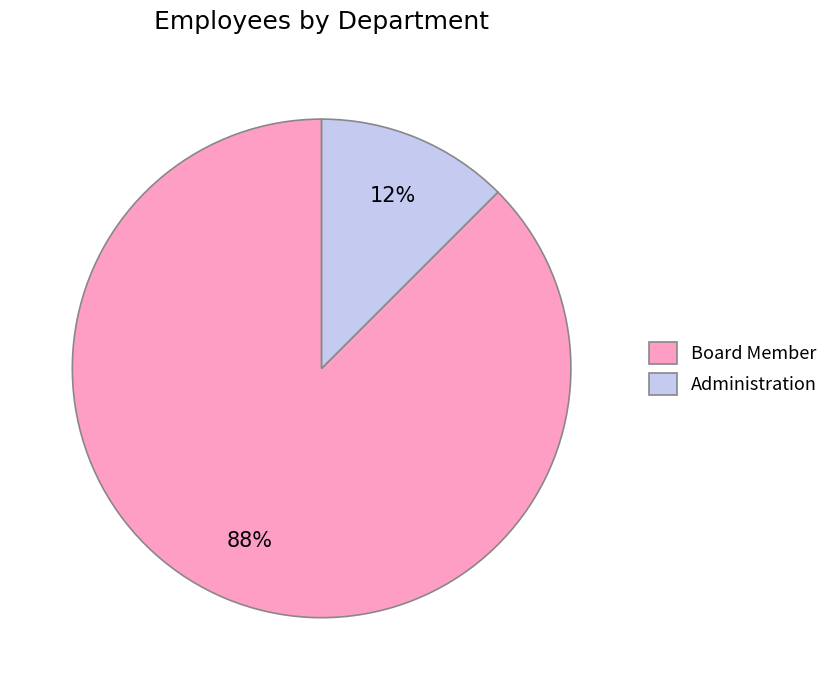

The Board Member slice represents 99% of the pie. True or false?

False